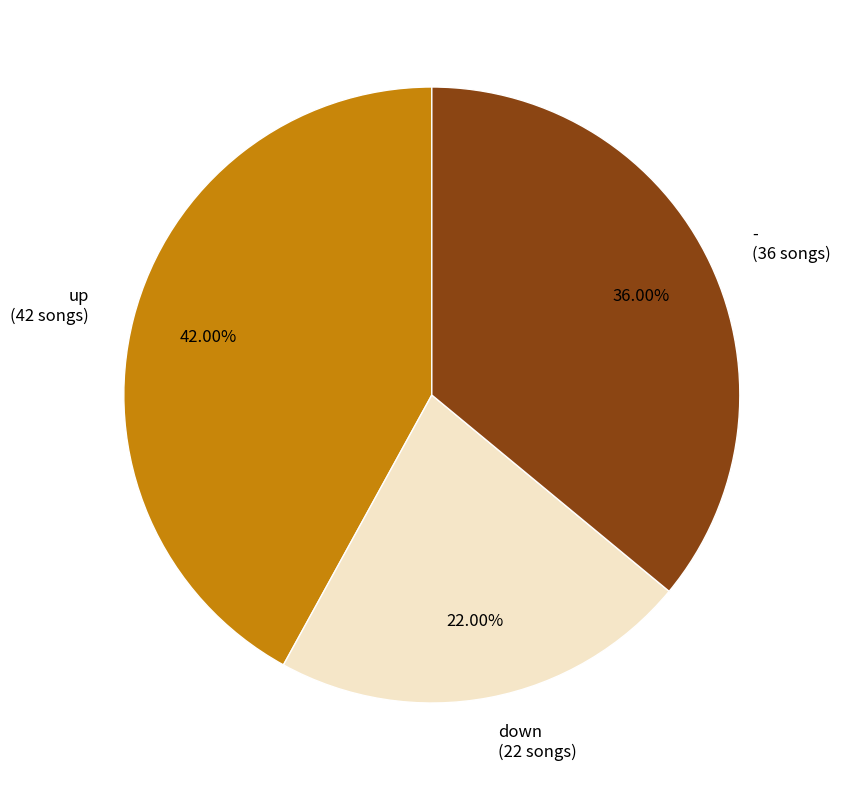

What is the largest slice in the pie chart?

up